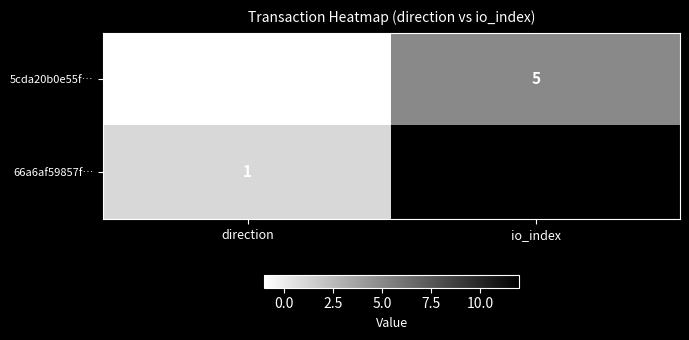

True or false: 66a6af59857f… has a value of 19 at io_index.

False